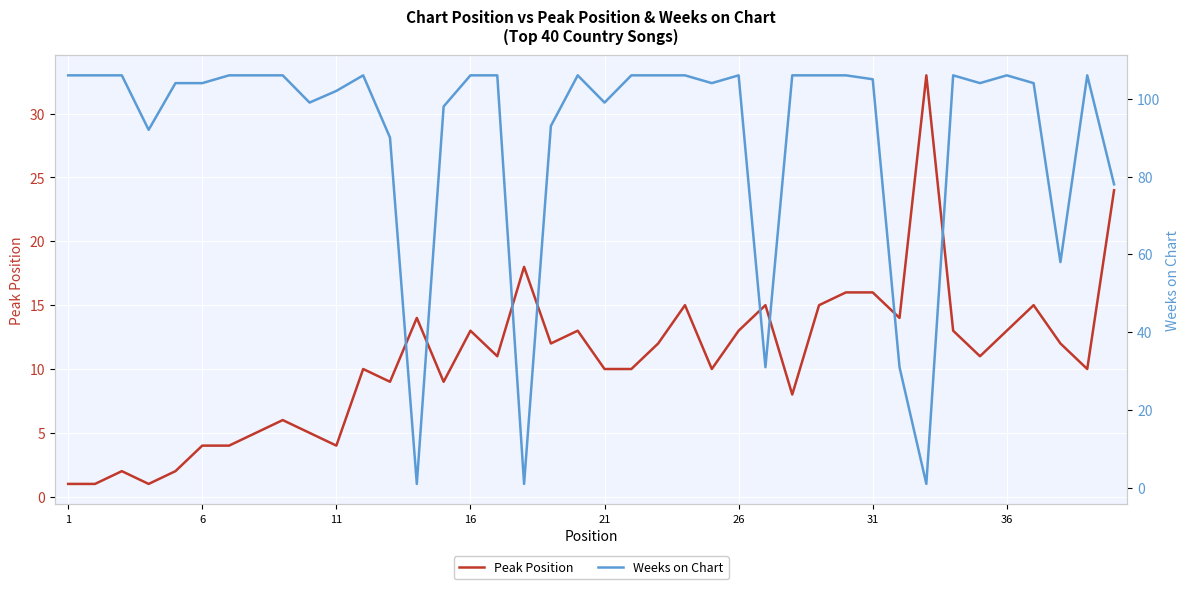

What is the maximum value for Peak Position?

33